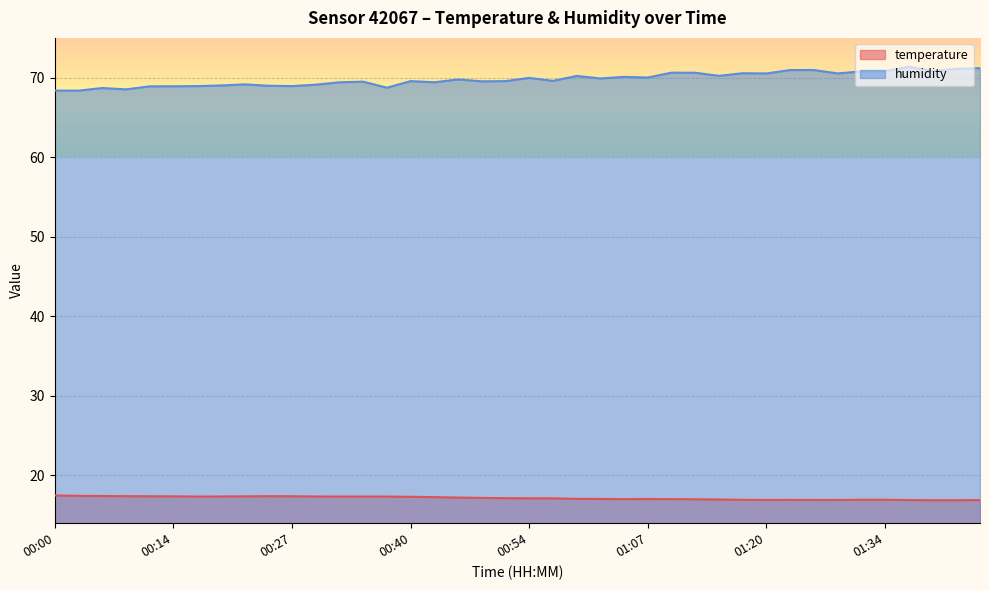

True or false: humidity and temperature cross at least once.

False